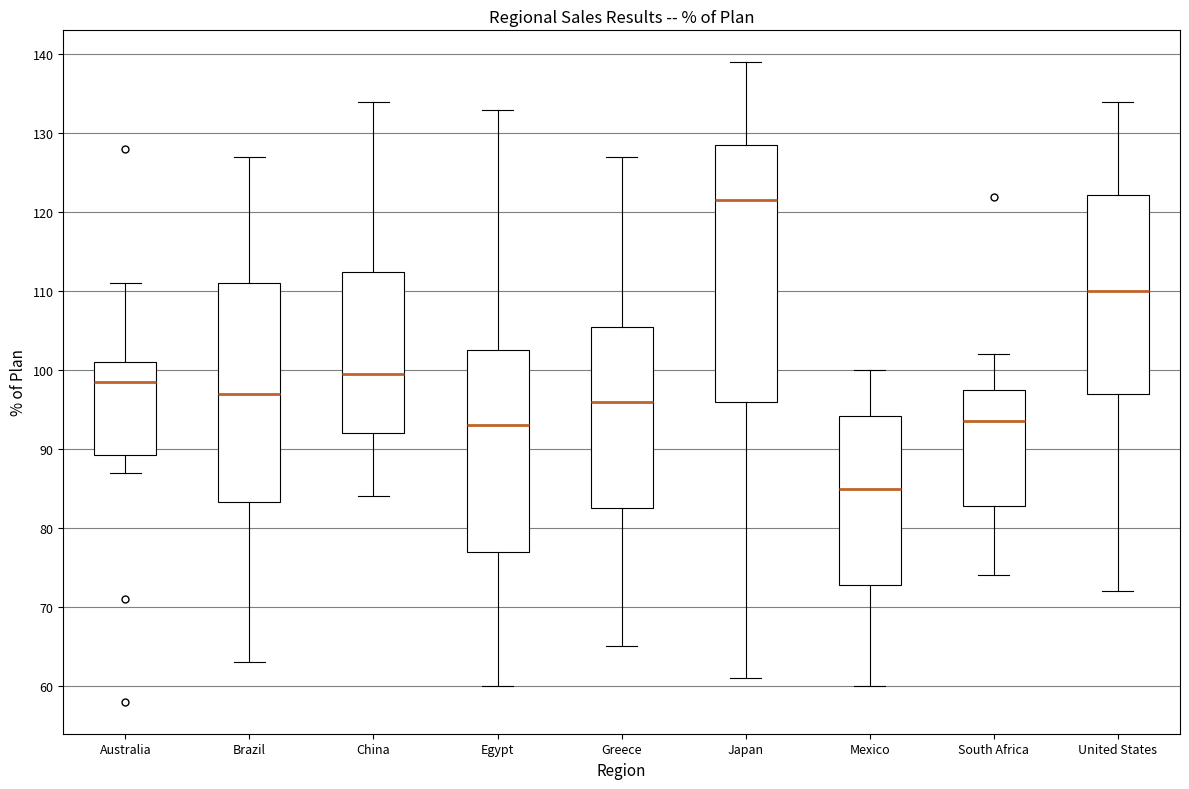

Which box is the tallest, from its lower edge to its upper edge?

Japan